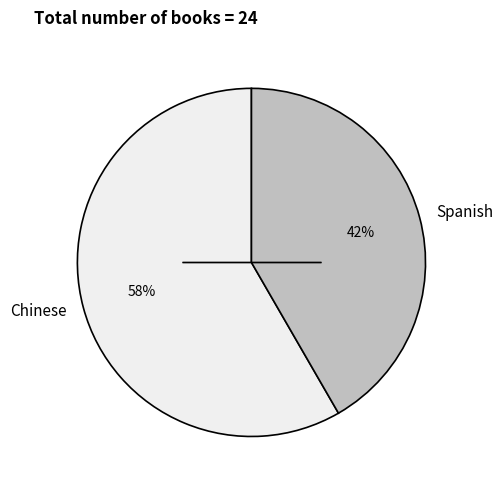

To the nearest percent, what is the average slice percentage?

50%